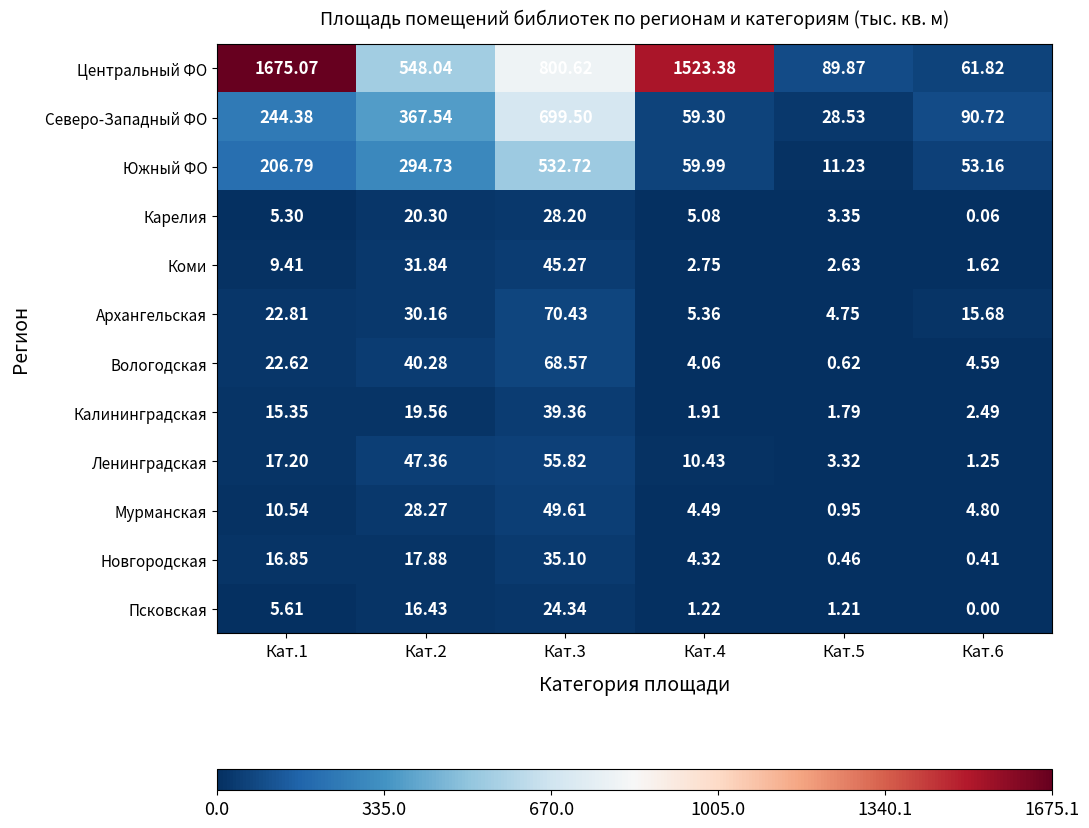

Is the value of Псковская at Кат.5 greater than the value of Архангельская at Кат.6?

No